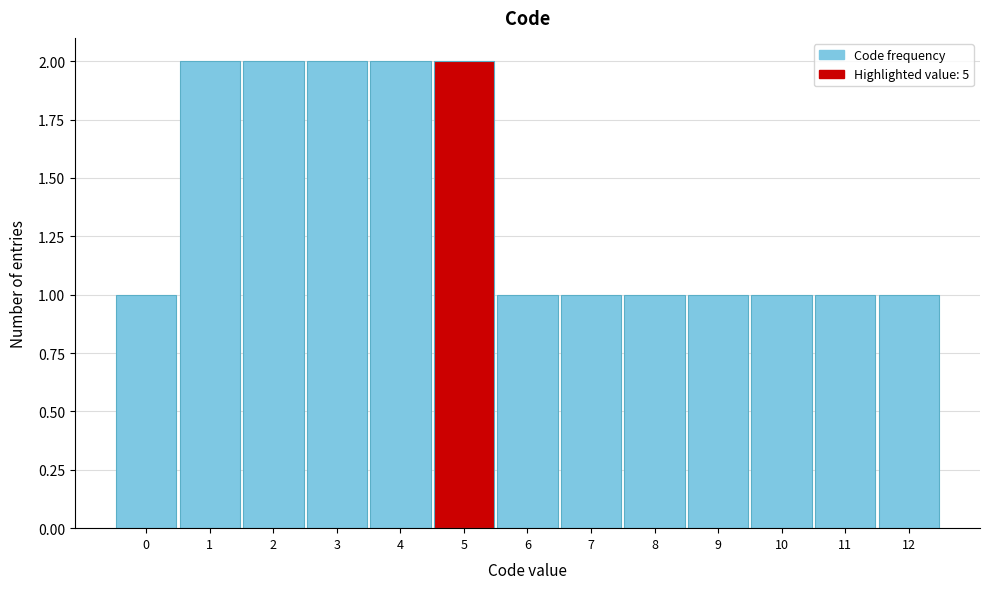

Reading left to right, transcribe this chart: for each bar, give the range it covers on the x-axis and its height. The values are not printed on the chart, so give them approximately, as read against the axis.

-0.5 to 0.5: 1
0.5 to 1.5: 2
1.5 to 2.5: 2
2.5 to 3.5: 2
3.5 to 4.5: 2
4.5 to 5.5: 2
5.5 to 6.5: 1
6.5 to 7.5: 1
7.5 to 8.5: 1
8.5 to 9.5: 1
9.5 to 10.5: 1
10.5 to 11.5: 1
11.5 to 12.5: 1